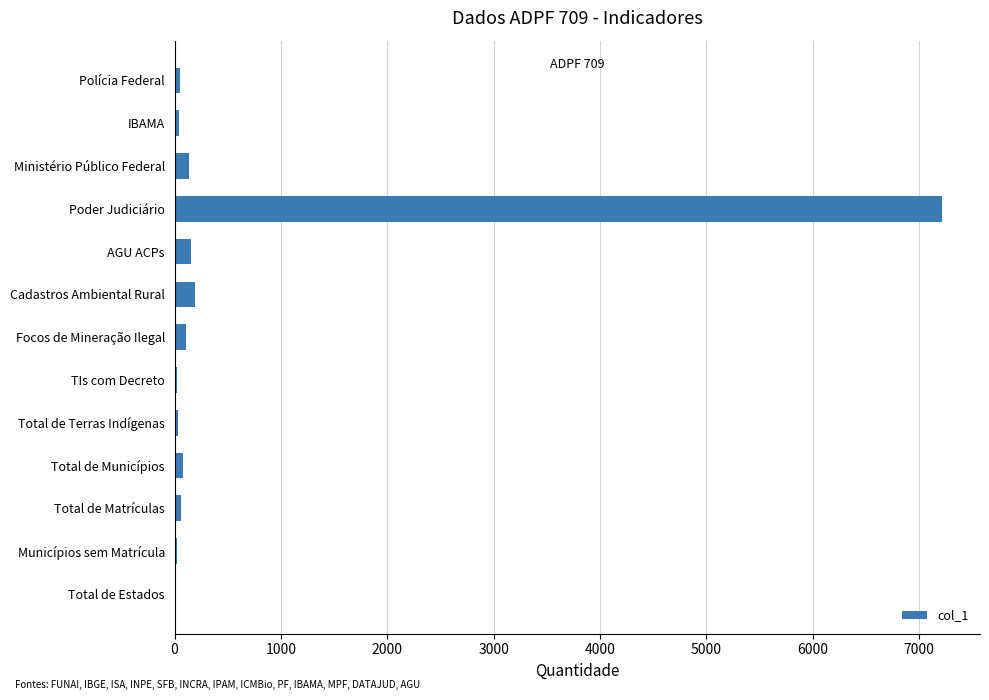

What is the sum of all values?

8127